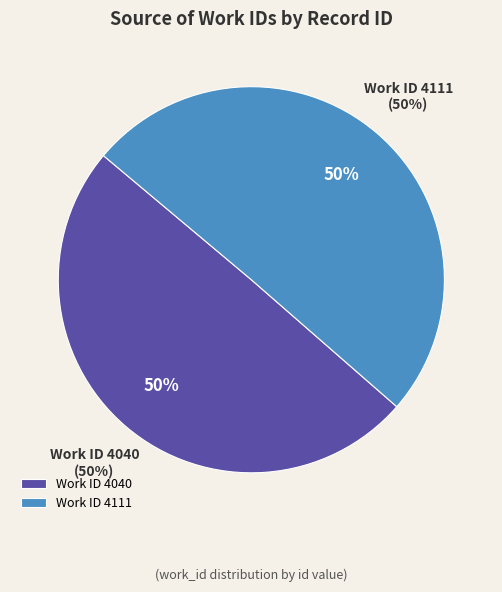

Which slice is the smallest?

4040